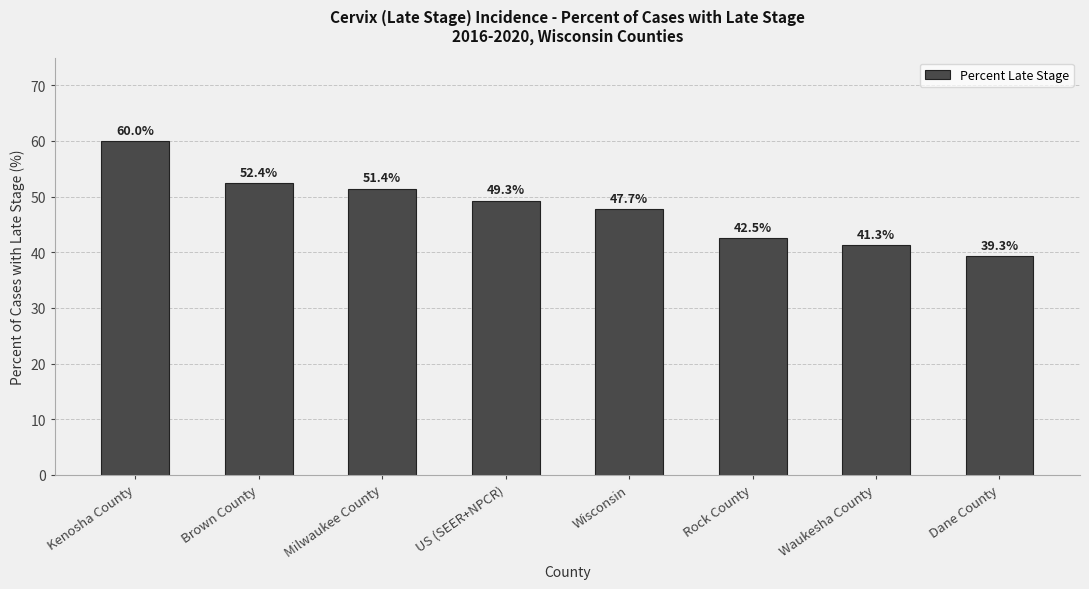

Which category has the highest value across all series?

Kenosha County